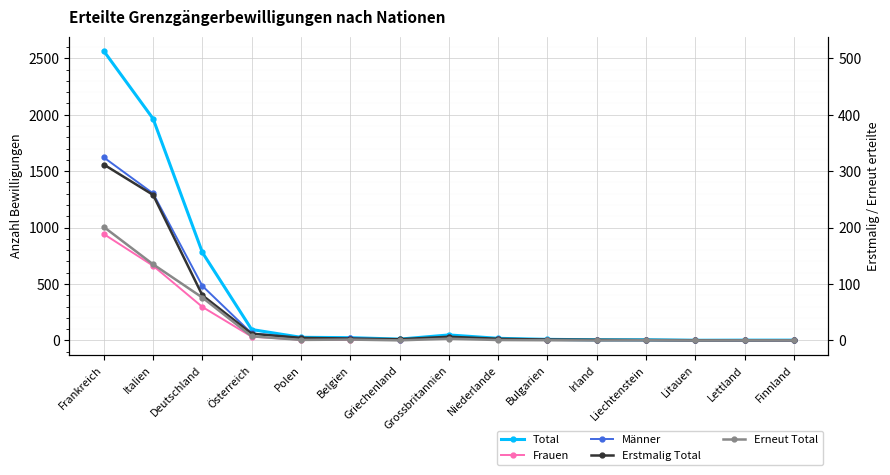

At which category is the sum across all series the highest?

Frankreich